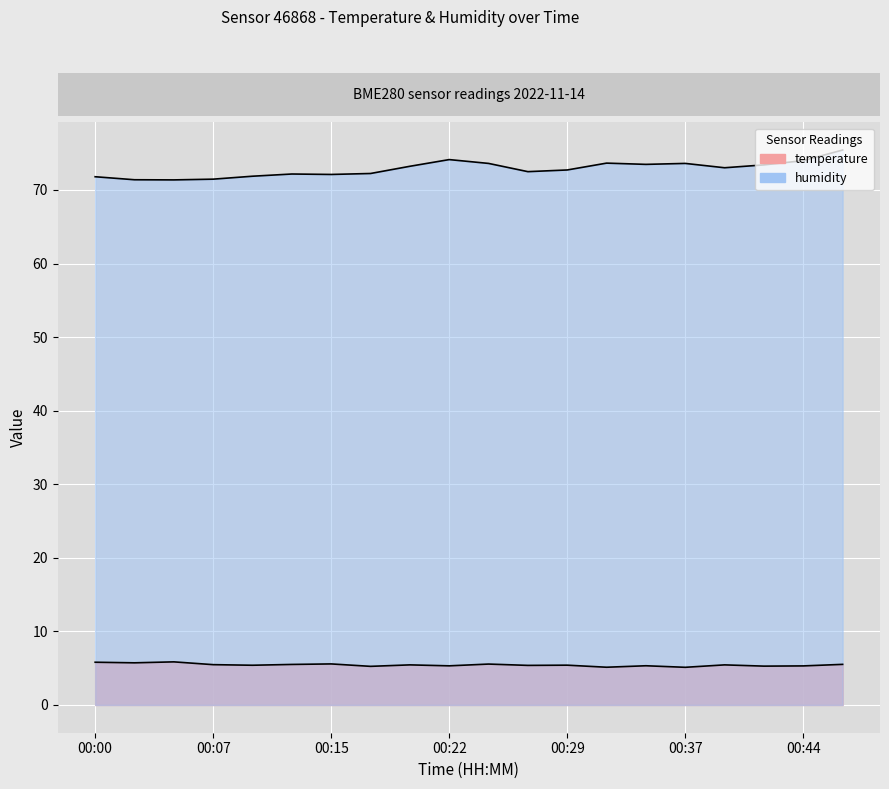

What is the spread (max minus min) of values at 00:17?

67.0